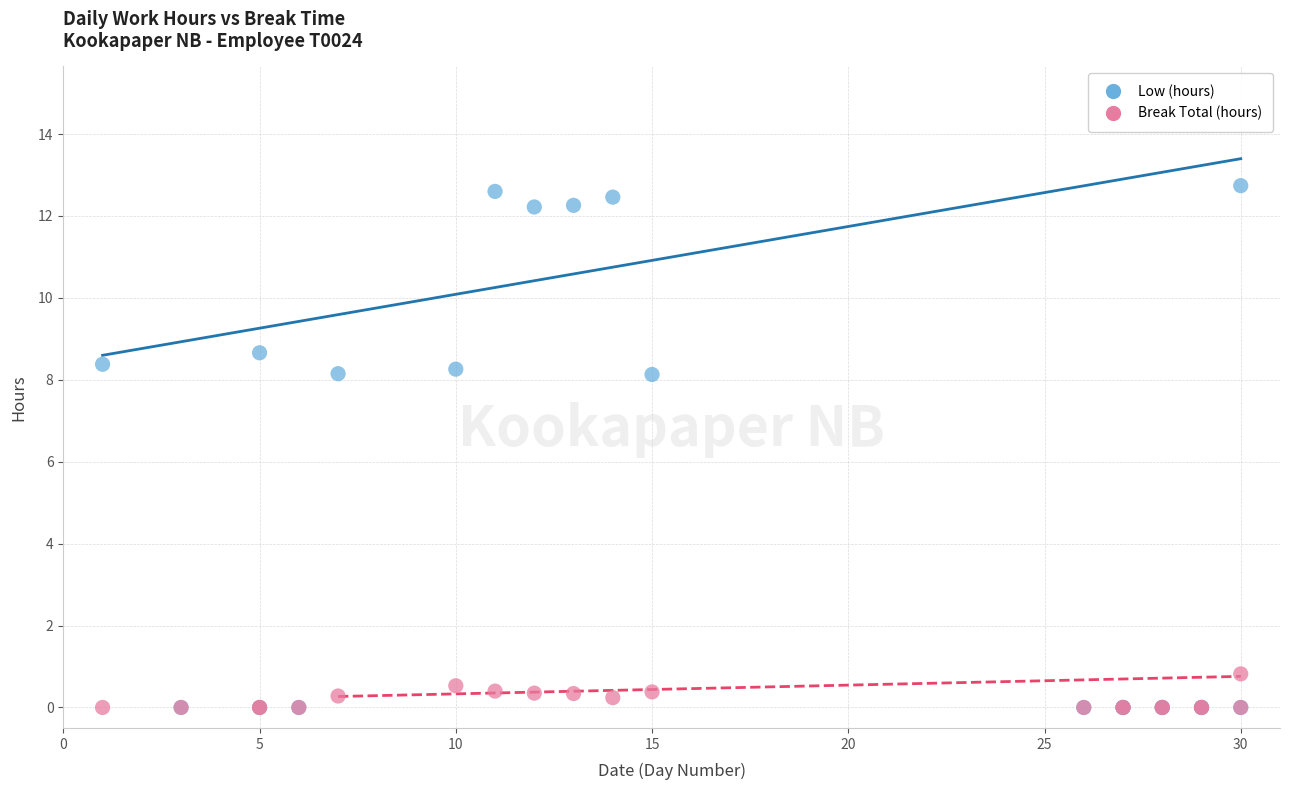

Which series reaches the maximum Y coordinate?

Low (hours)